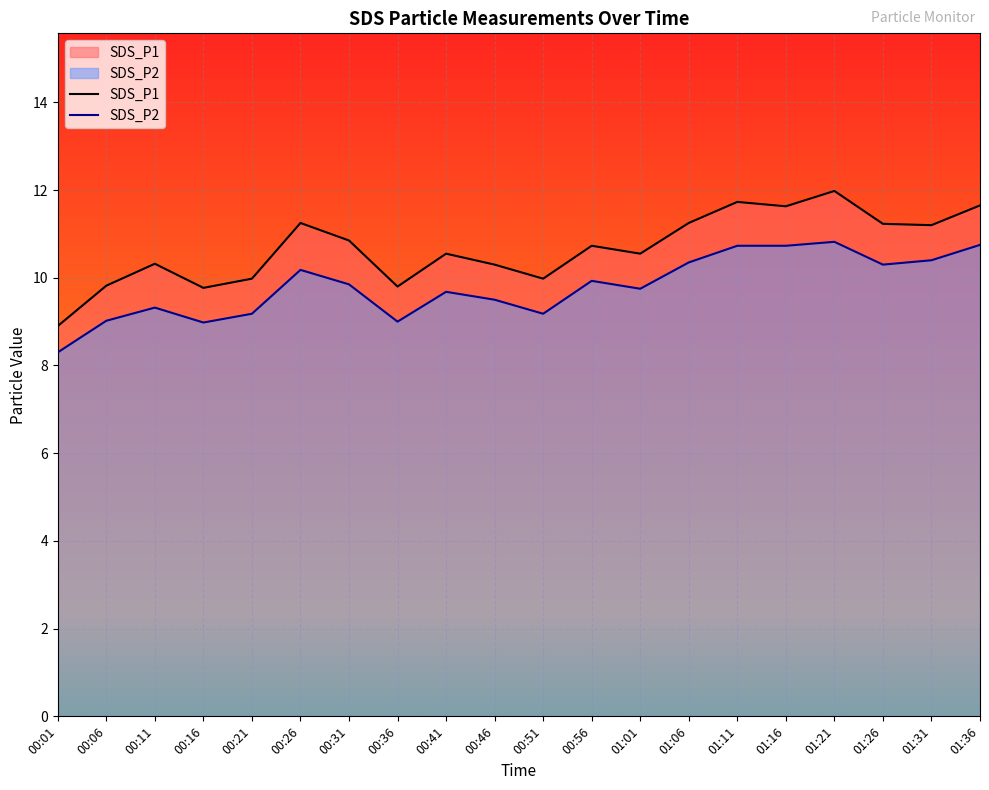

How many lines are shown in the chart?

2